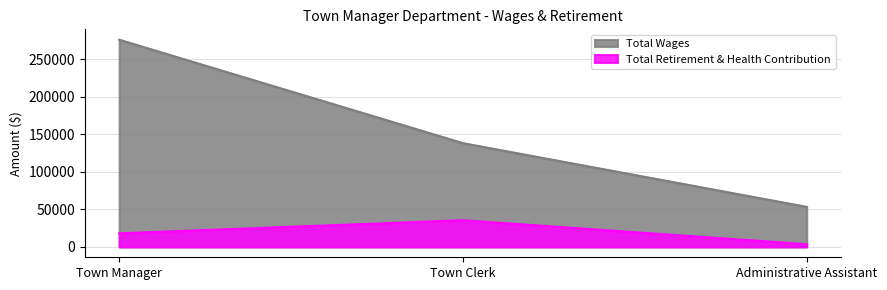

How many lines are shown in the chart?

2